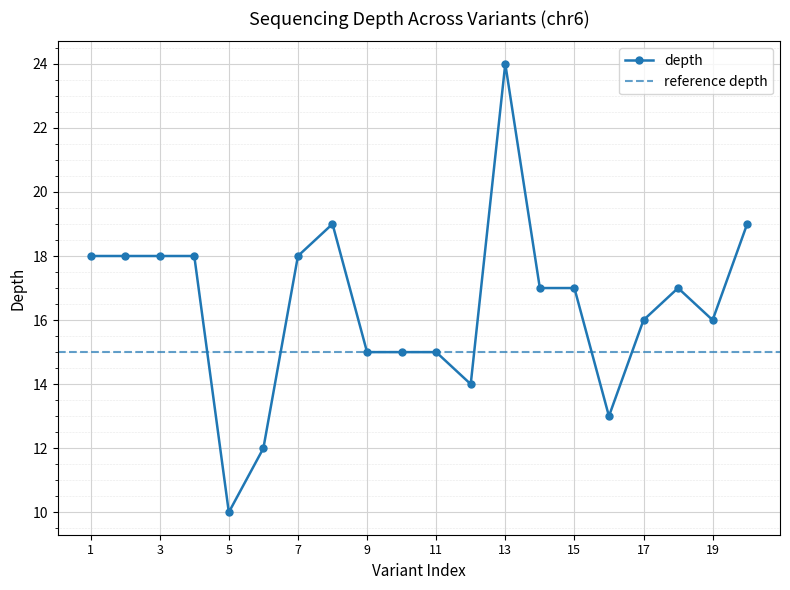

At which label does depth reach its peak?

13